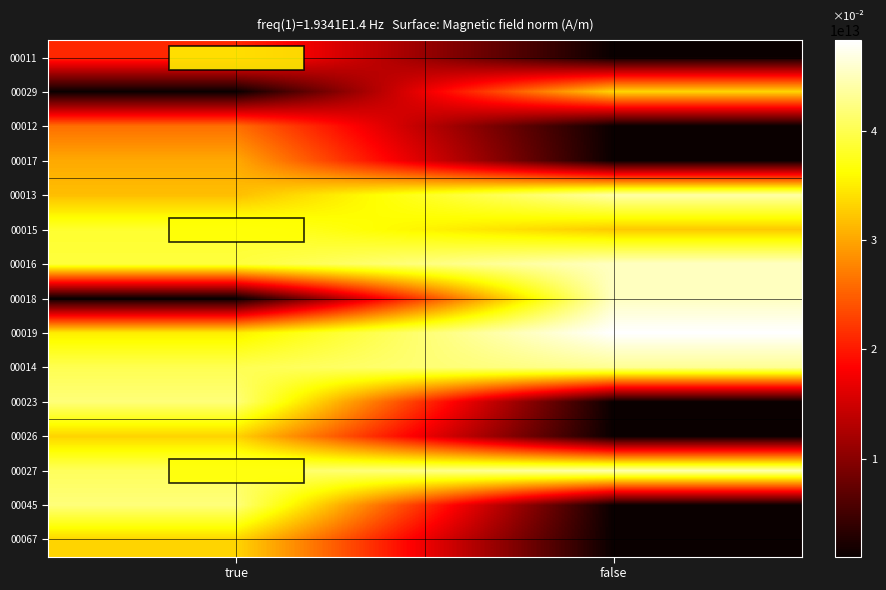

Reading right to left, what are all the values shown in this chart?

00011: false=1055512235000.6	true=21110244700011.0
00029: false=33279720800029.0	true=1055512235000.6
00012: false=1055512235000.6	true=26110443400012.0
00017: false=1055512235000.6	true=30218319900017.0
00013: false=43957199300013.0	true=31705767700013.0
00015: false=32483589100015.0	true=38443926100015.0
00016: false=45282085500016.0	true=39001201100016.0
00018: false=45281659800018.0	true=1055512235000.6
00019: false=48231566000019.0	true=35011766900019.0
00014: false=43076965300014.0	true=40039683400014.0
00023: false=1055512235000.6	true=41870474800023.0
00026: false=1055512235000.6	true=33194796000026.0
00027: false=44260499700027.0	true=40528380500027.0
00045: false=1055512235000.6	true=41908637600045.0
00067: false=1055512235000.6	true=33272728800067.0